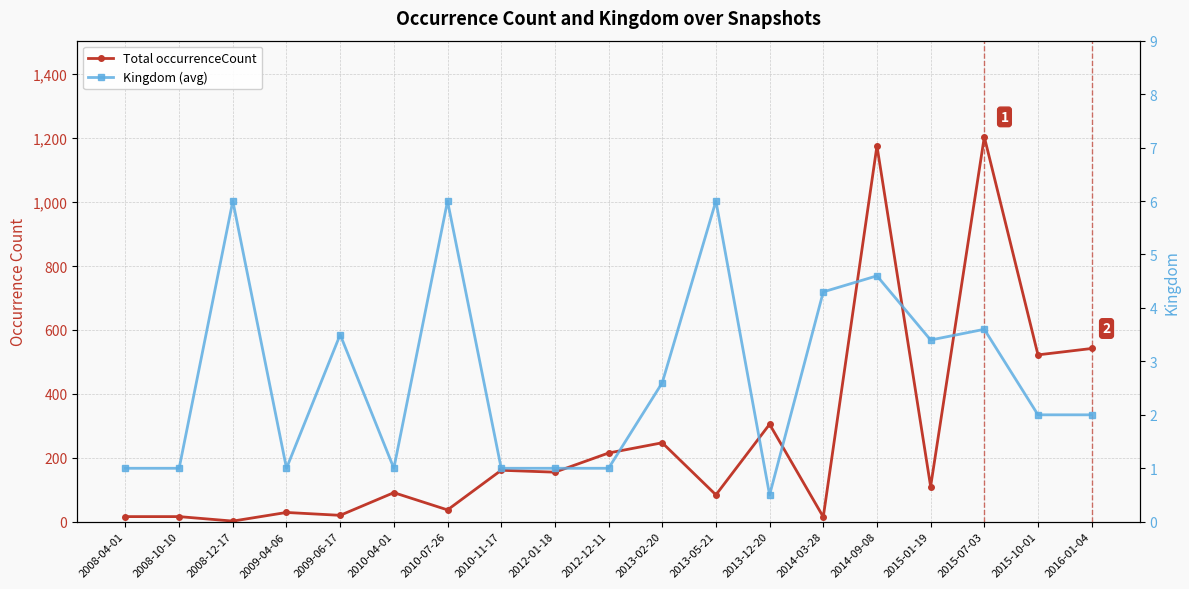

What is the highest value of the Total occurrenceCount series?

1204.0